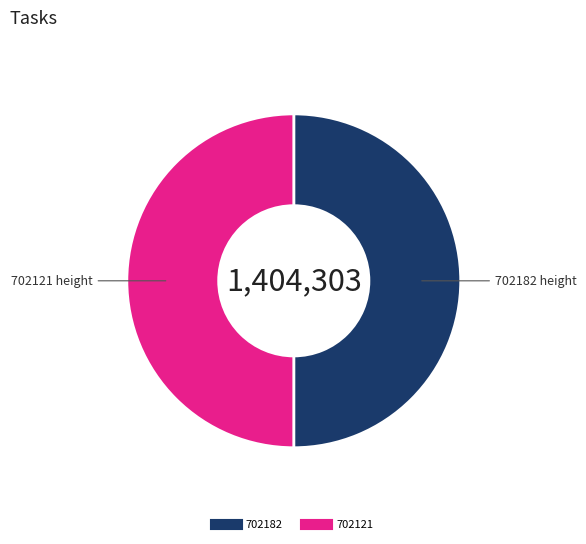

How many slices are in this pie chart?

2